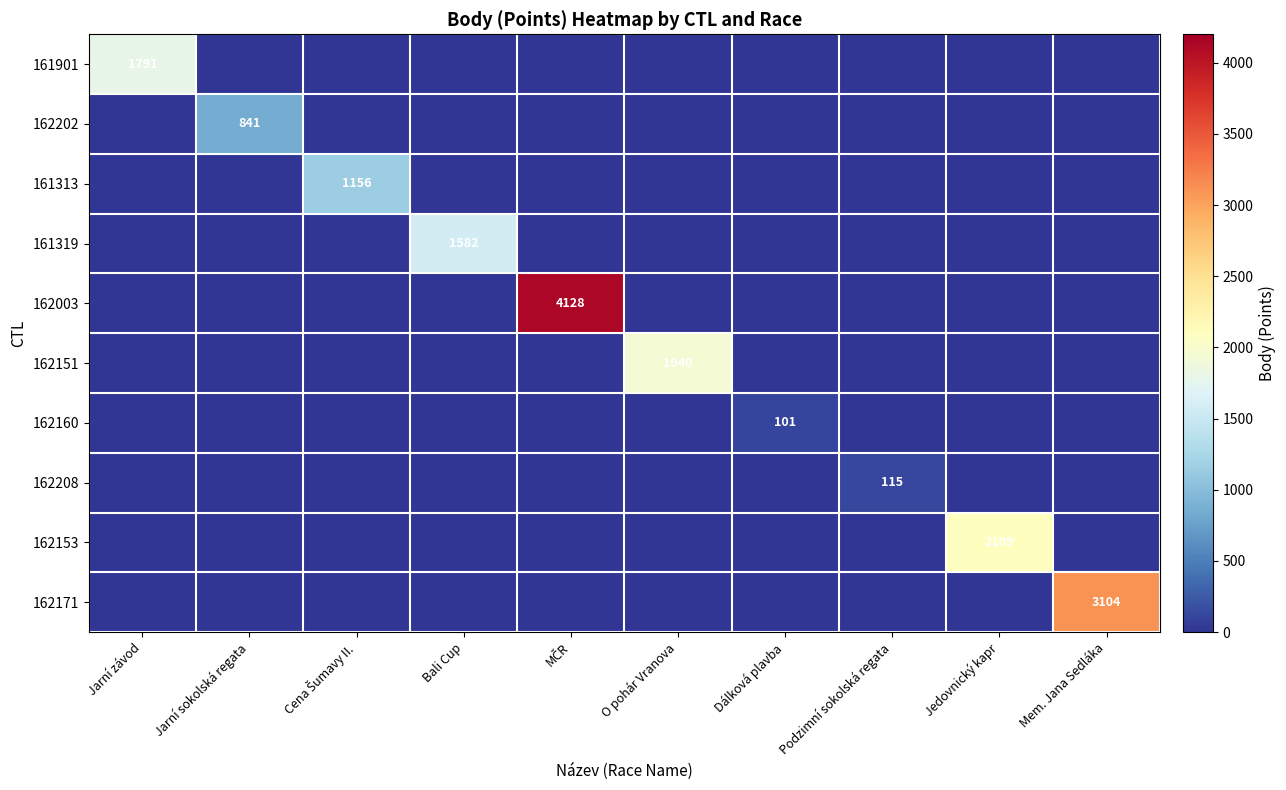

At which category does the chart reach its minimum across all series?

Jarní sokolská regata